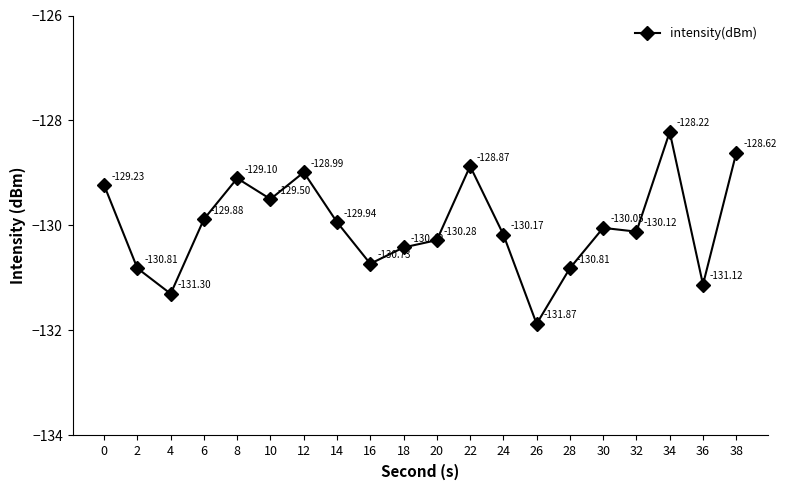

At which category does the chart reach its peak across all series?

34